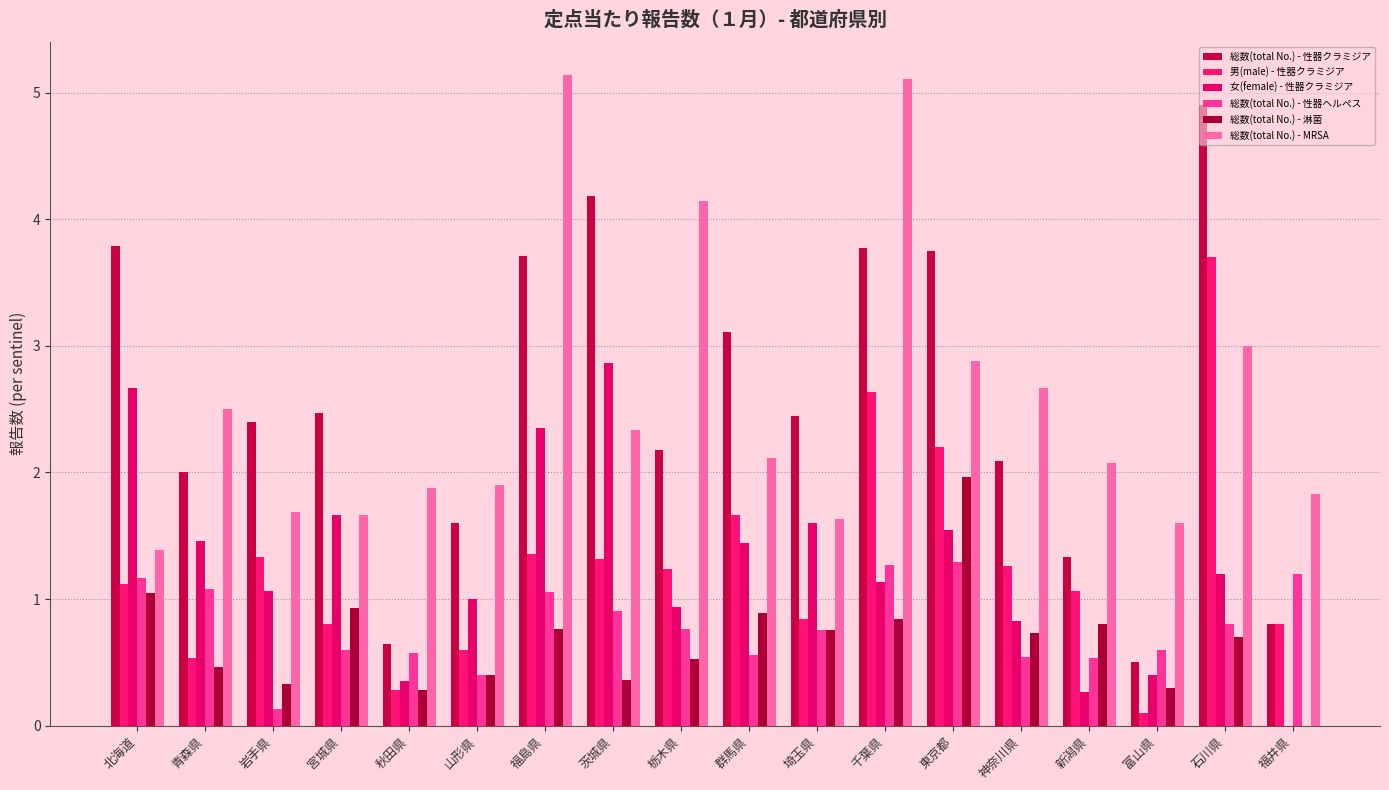

What is the difference between the maximum and minimum values in the 男(male) - 性器クラミジア series?

3.6